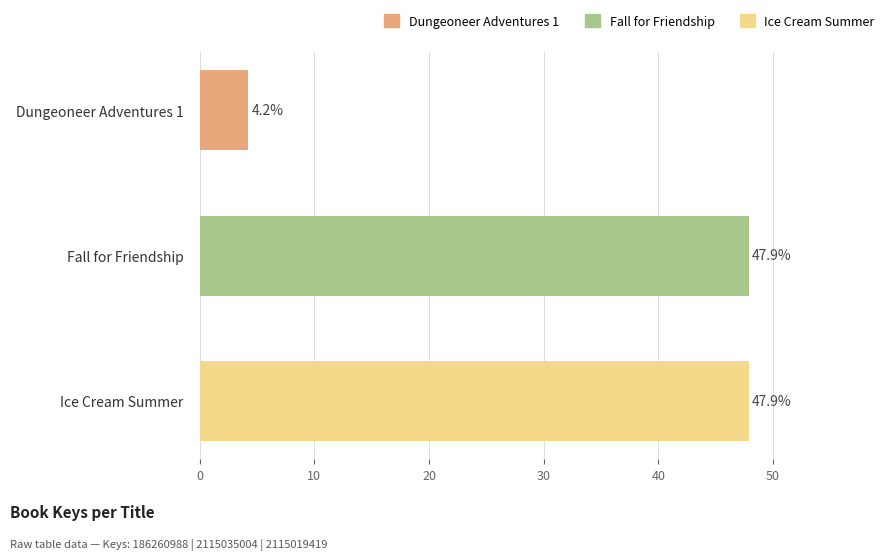

Reading top to bottom, extract all data points from this chart.

4.2	47.9	47.9